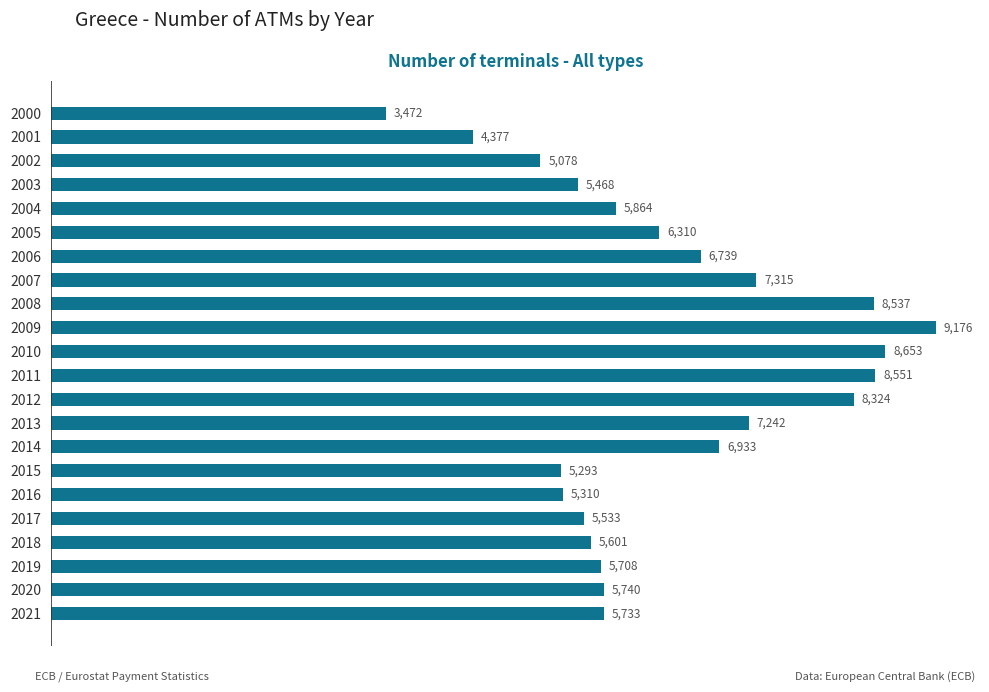

Are the bars grouped side by side (vs. stacked)?

No